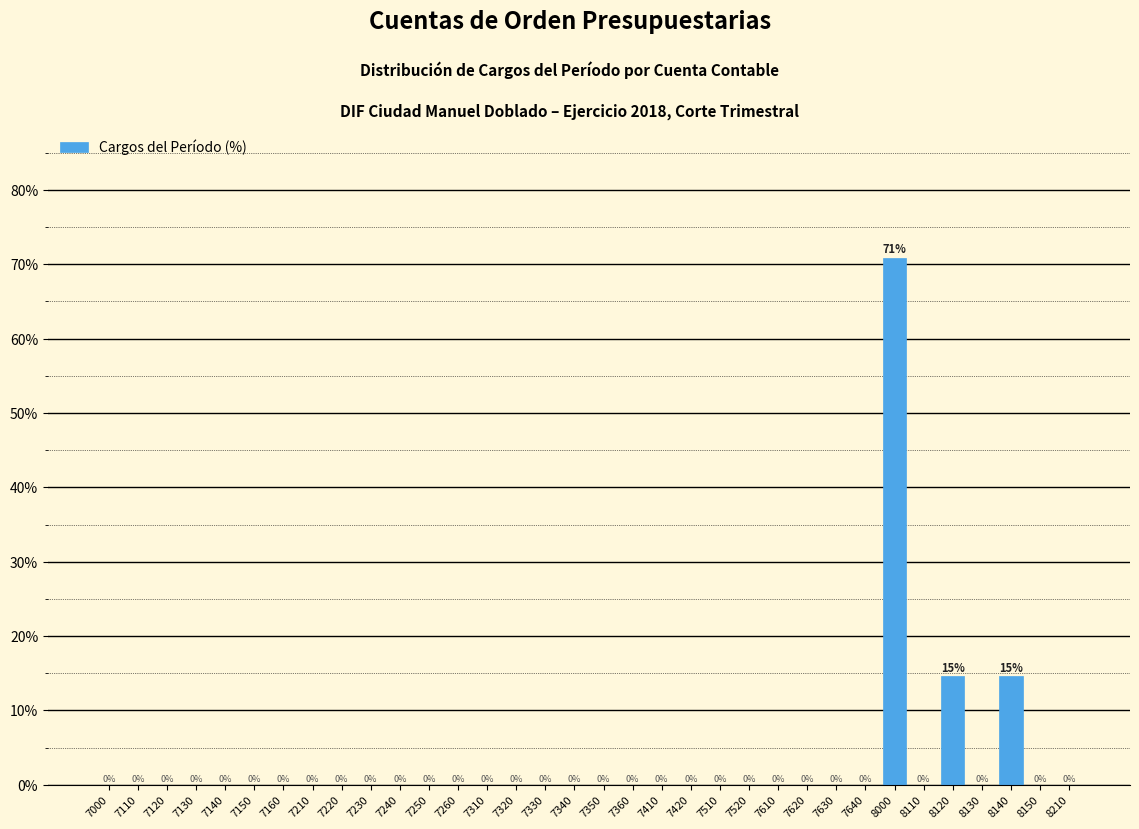

What is the greatest value displayed?

70.8